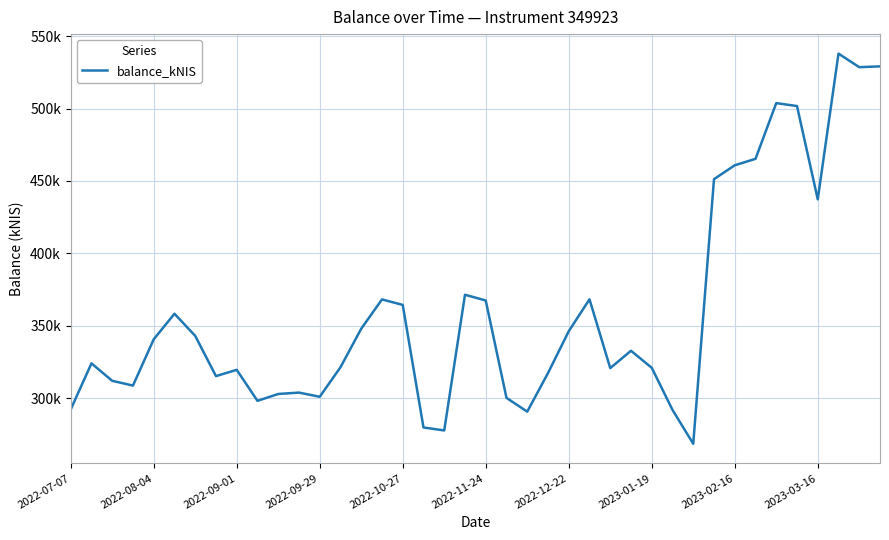

Is this an area chart (filled region under the line)?

No